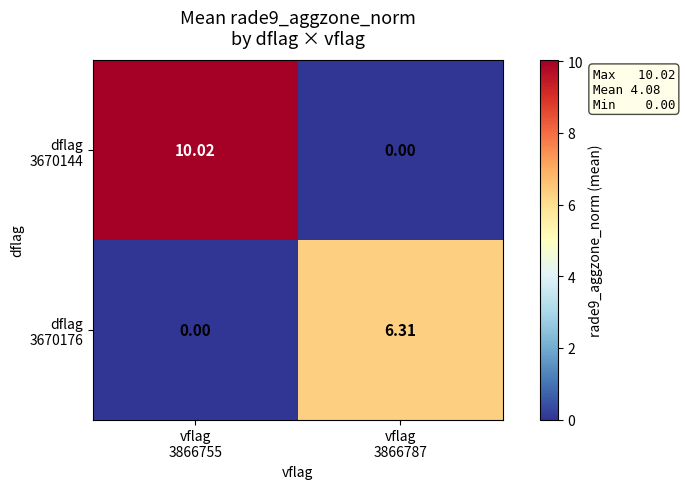

What is the total value across all series at vflag
3866787?

6.3